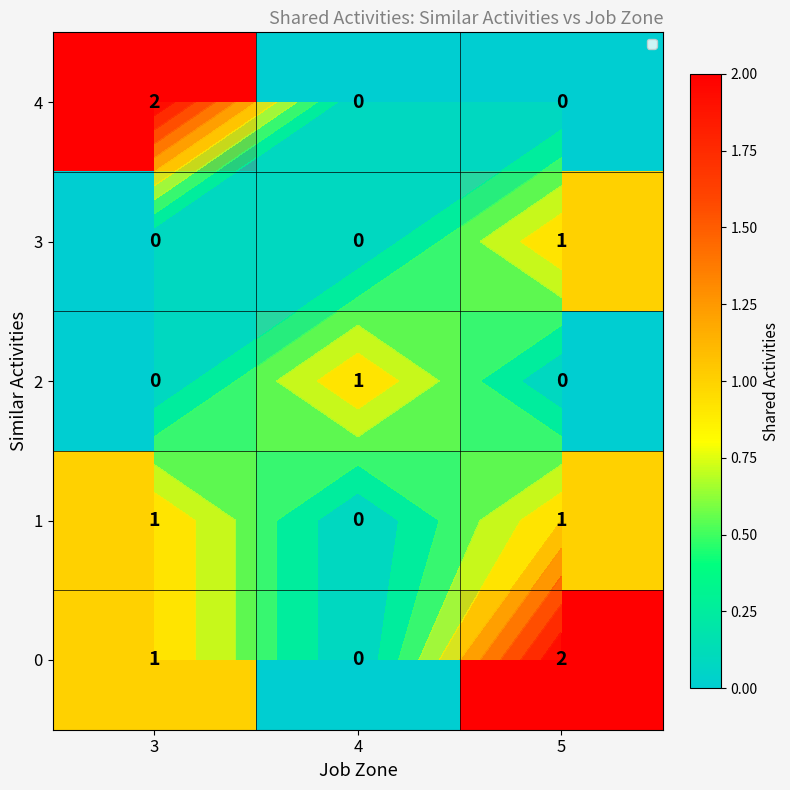

Which label corresponds to the largest value in the chart?

3